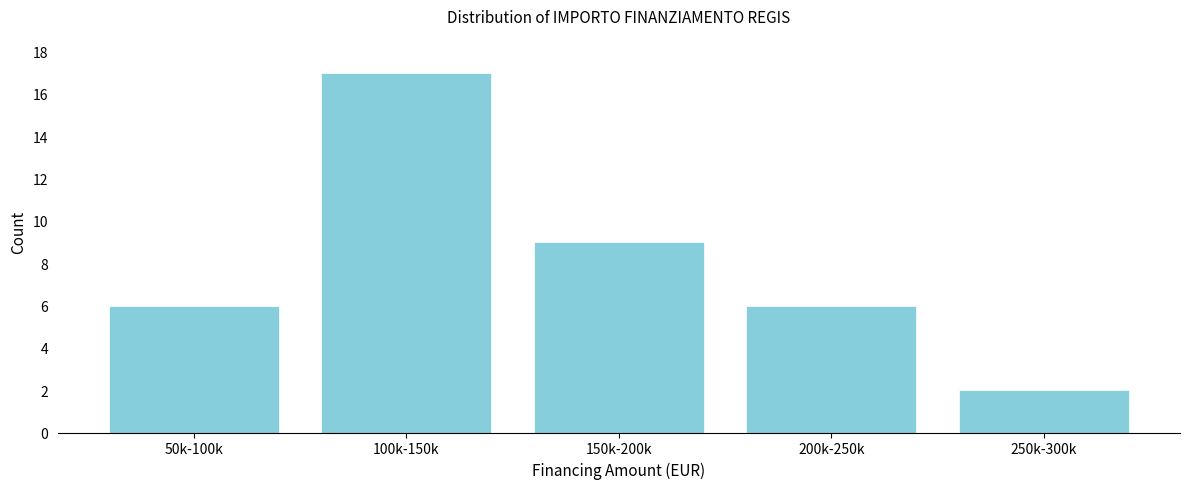

Reading left to right, extract all data points from this chart.

50k-100k=6	100k-150k=17	150k-200k=9	200k-250k=6	250k-300k=2